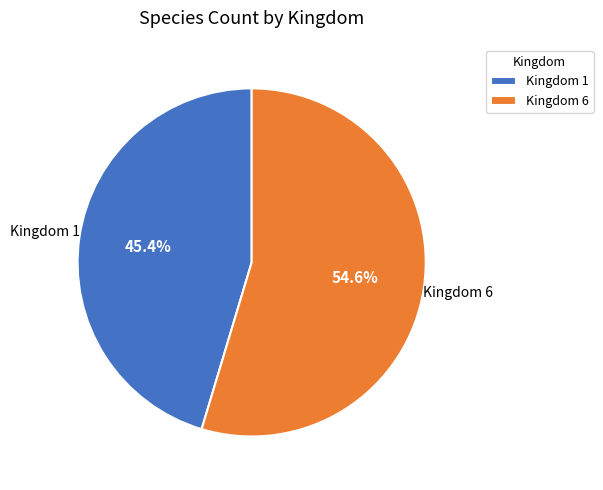

What percentage do Kingdom 6 and Kingdom 1 together represent?

100.0%